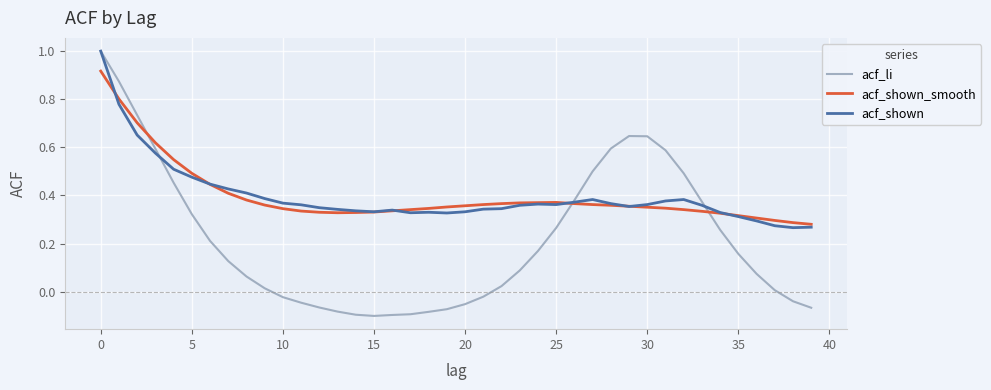

How many intersections are there between acf_li and acf_shown_smooth?

3